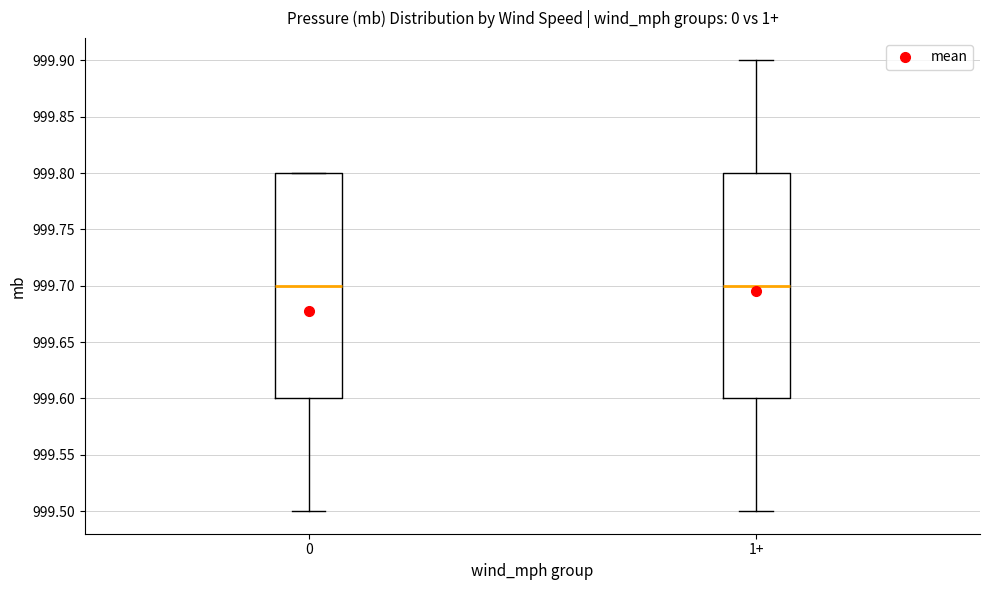

Reading left to right, transcribe this box plot: for each box, give where its median line is, the range the box spans, and where its two whiskers end, as read against the y-axis. The values are not printed on the chart, so give them approximately, as read against the axis.

0: median 999.7, box 999.6 to 999.8, whiskers 999.5 to 999.8
1+: median 999.7, box 999.6 to 999.8, whiskers 999.5 to 999.9